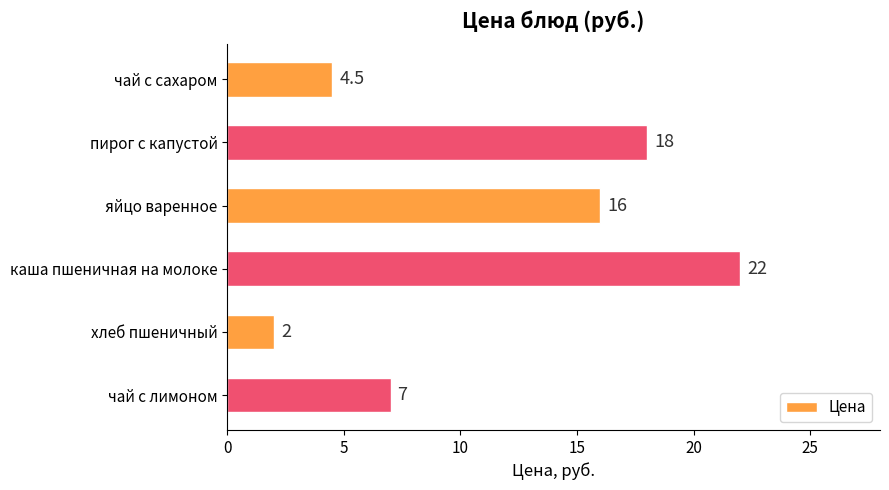

Is it true that the value at яйцо варенное is 23.1?

False